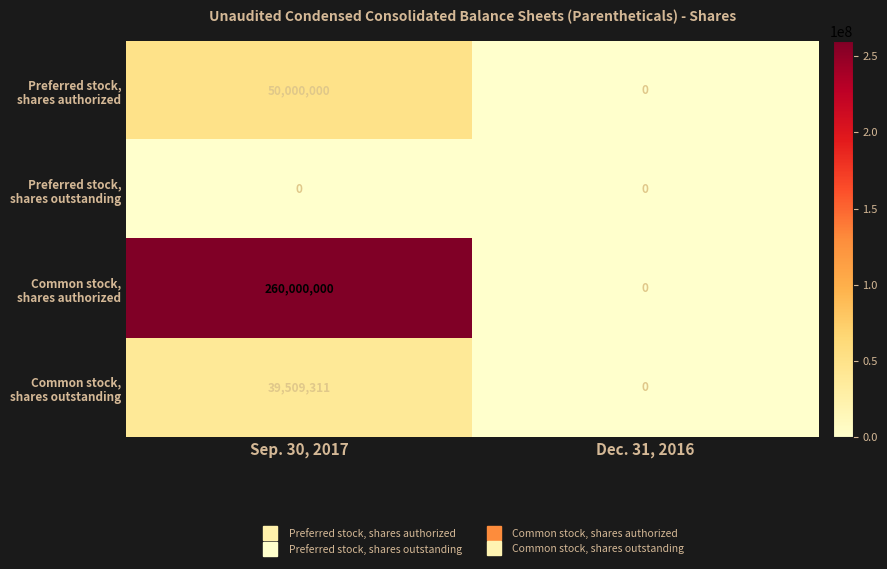

What is the maximum value shown in the chart?

260000000